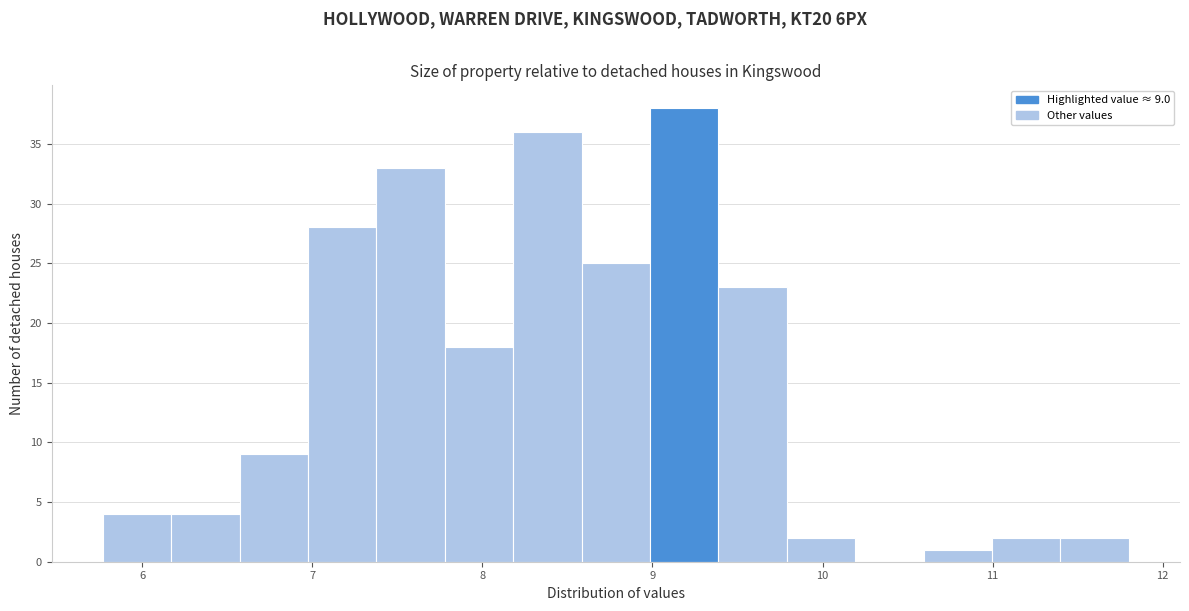

Which range on the x-axis has the tallest bar?

9.0 to 9.4